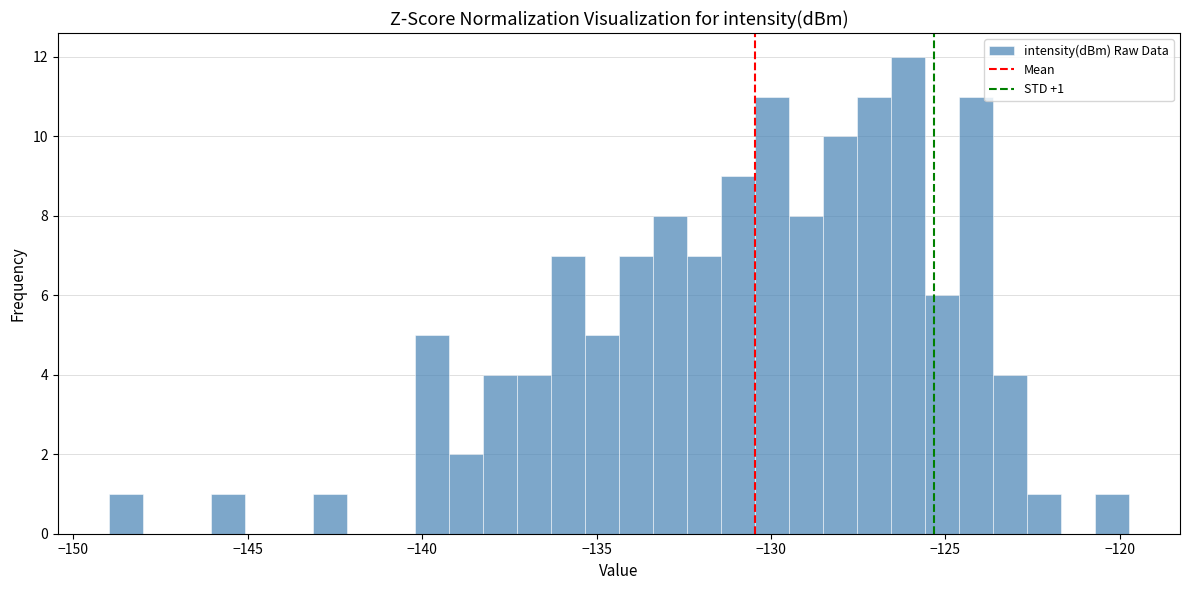

Around what value on the x-axis is the tallest bar? Give the approximate position of its centre, as read against the axis.

-126.0